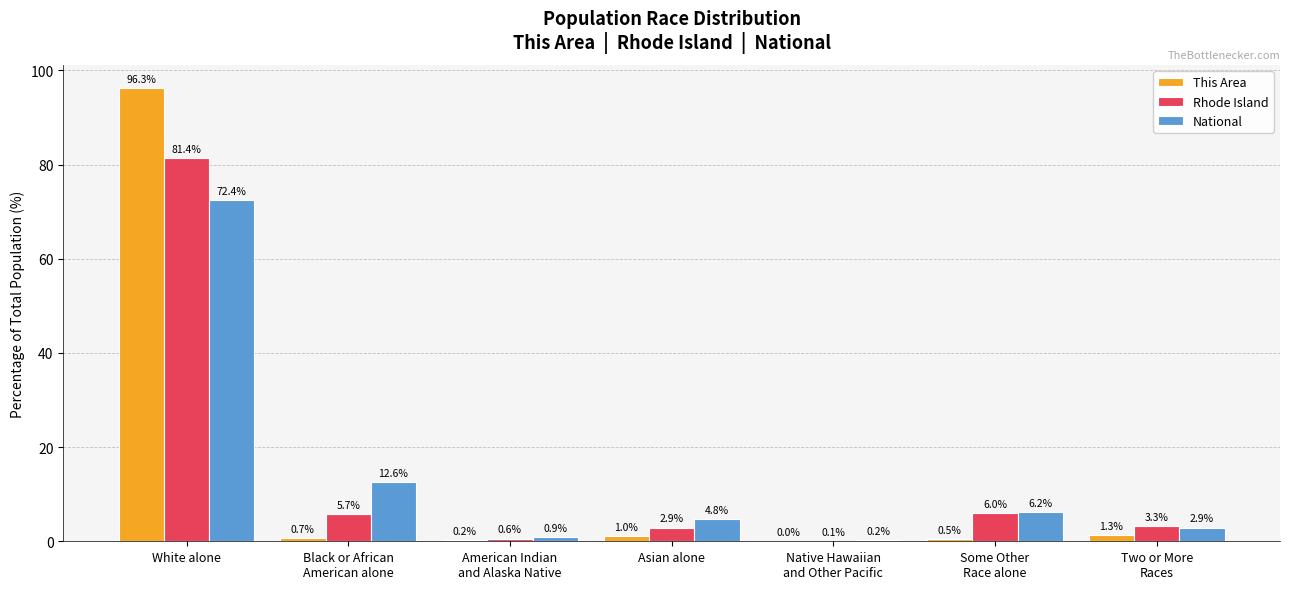

How many groups of bars are there?

7